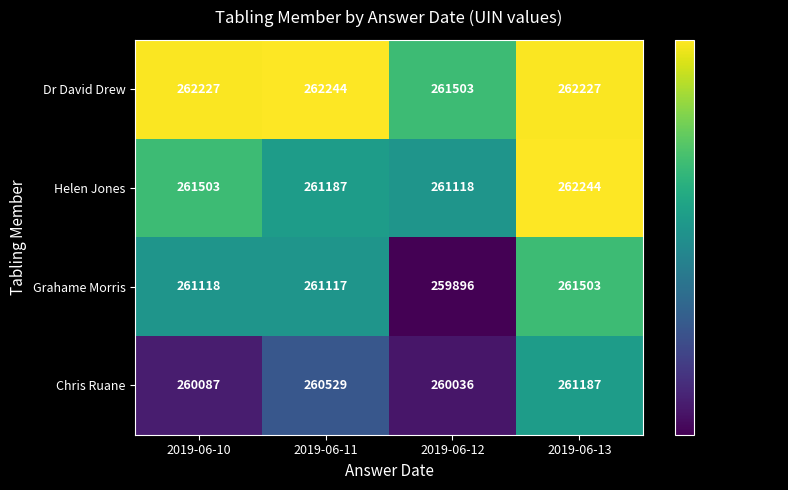

Read the Grahame Morris value at 2019-06-13.

261503